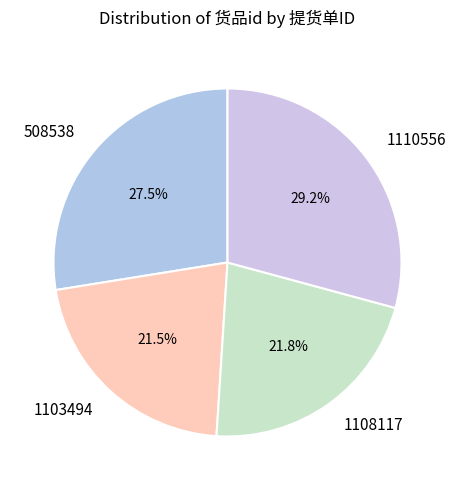

True or false: 1103494 accounts for 28% of the total.

False